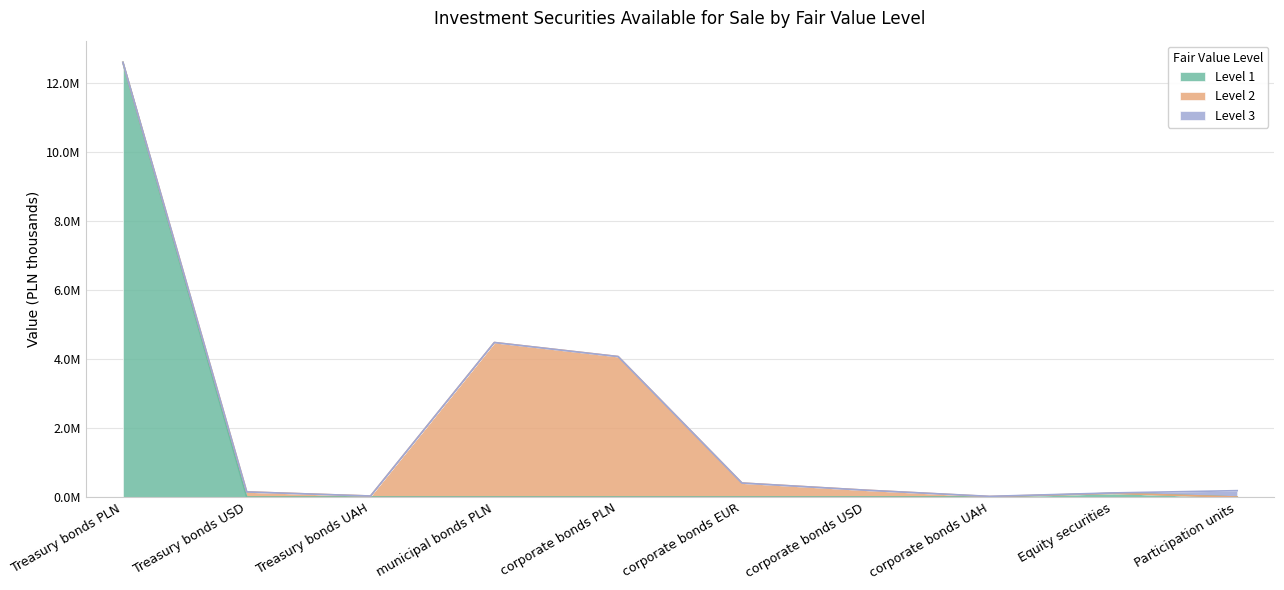

Is it true that Level 2 equals 0 at Treasury bonds PLN?

True